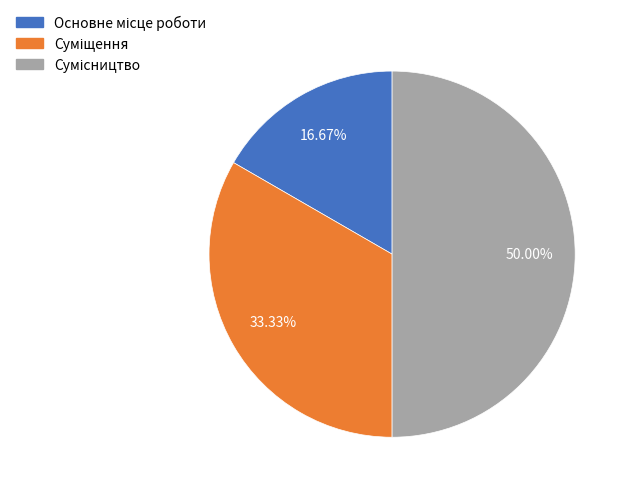

Does Суміщення account for over 50% of the chart?

No